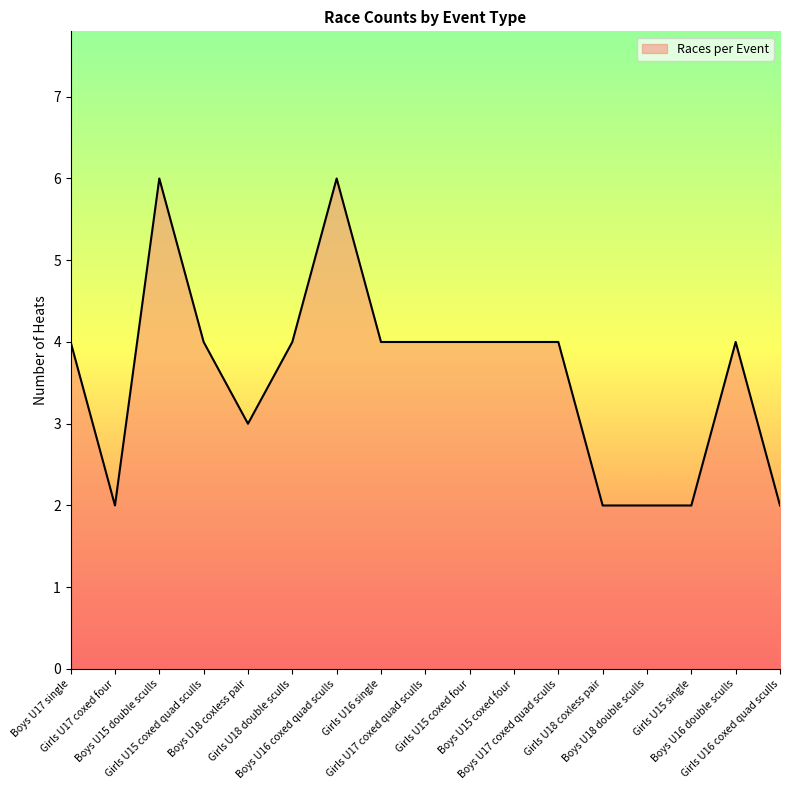

What is the ratio of the value at Girls U16 coxed quad sculls to the value at Girls U18 coxless pair?

1.0